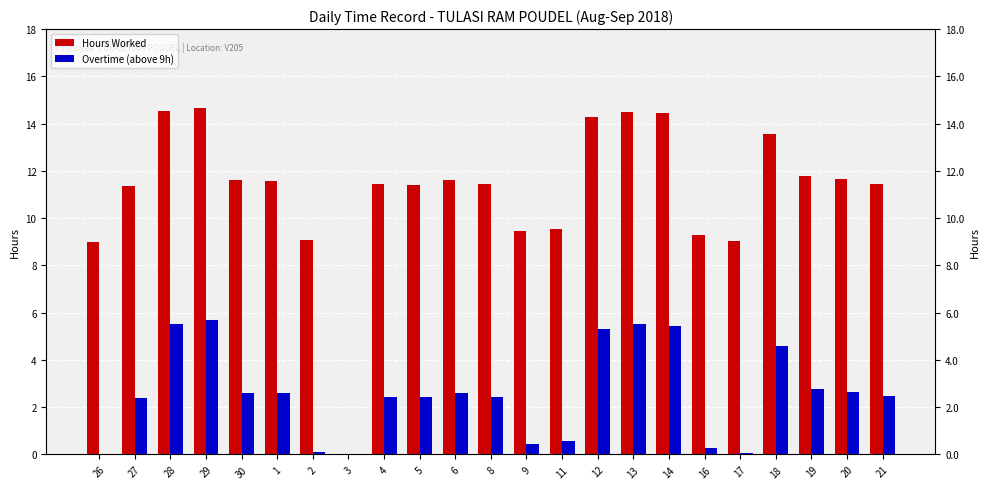

Which category has the highest value in the Hours Worked series?

29